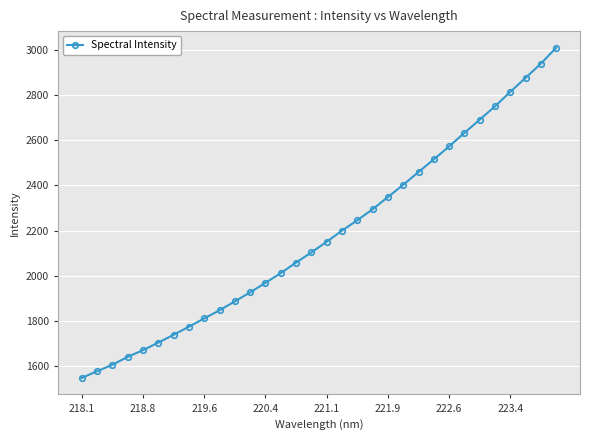

What is the difference between the maximum and minimum values?

1459.9